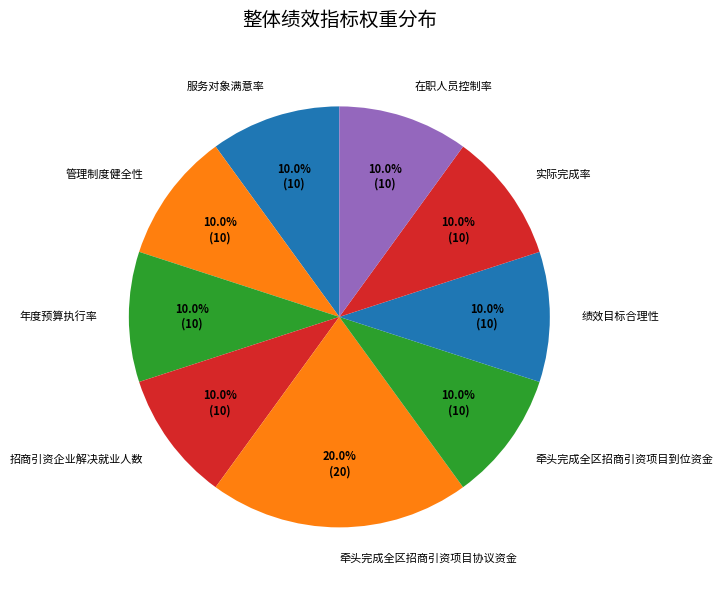

Count the number of slices in the pie.

9